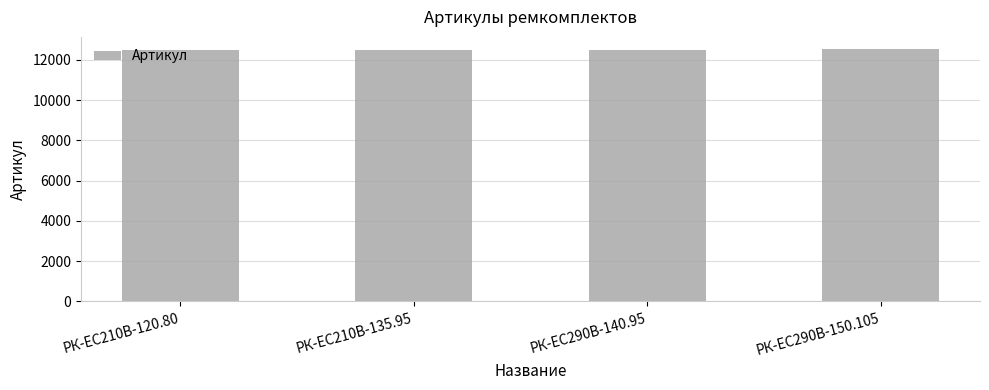

The value at РК-ЕС290В-140.95 is 12520. True or false?

True